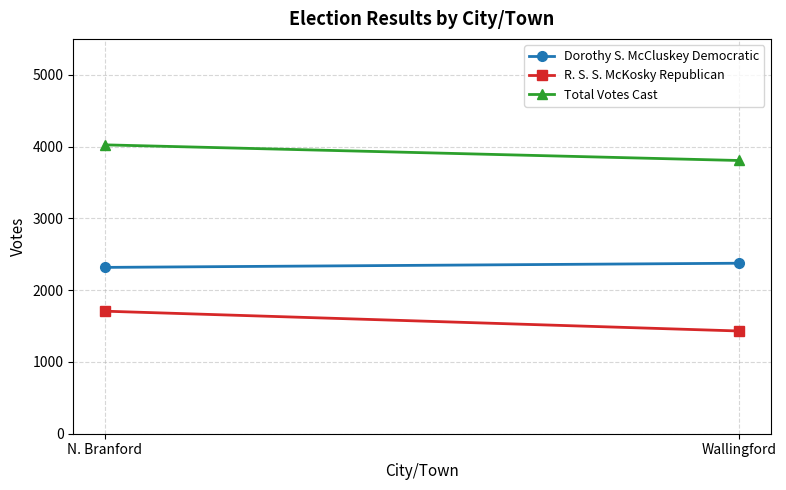

The value of Total Votes Cast at N. Branford is 2000. True or false?

False